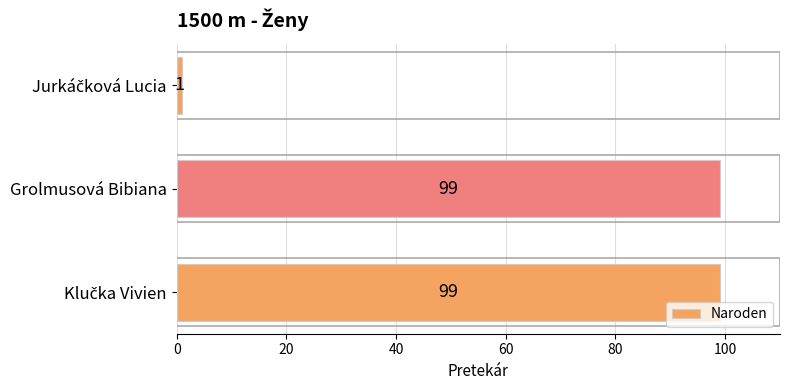

The value at Grolmusová Bibiana is 65. True or false?

False